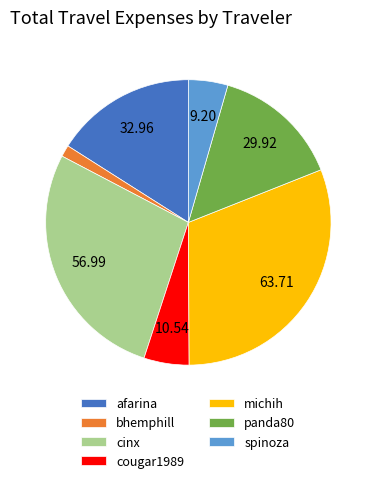

Between panda80 and cinx, which is larger?

cinx